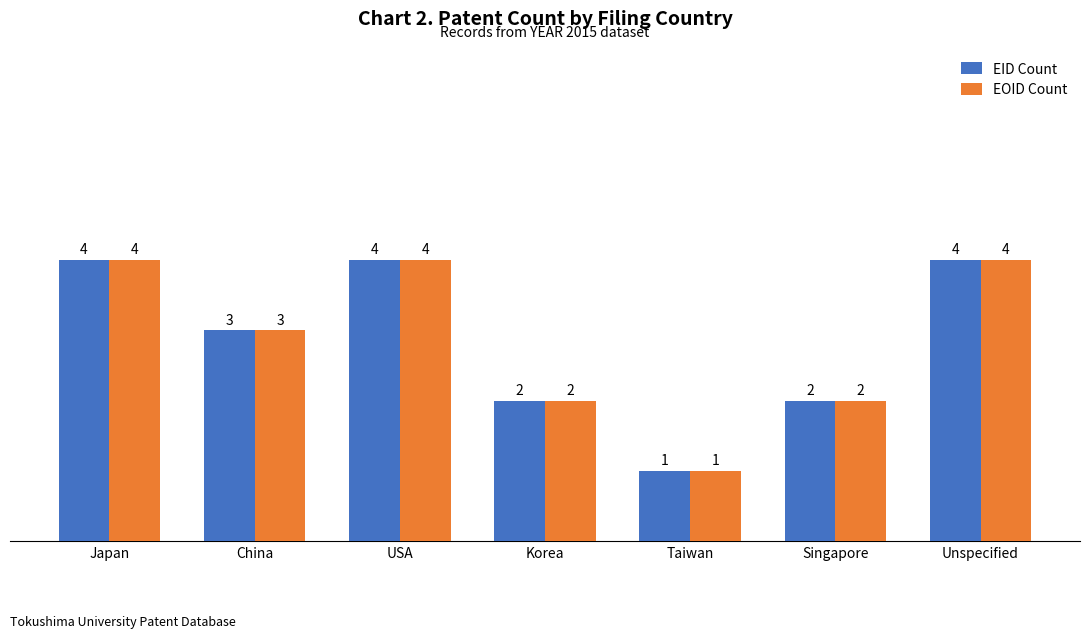

What is the total value across all series at Singapore?

4